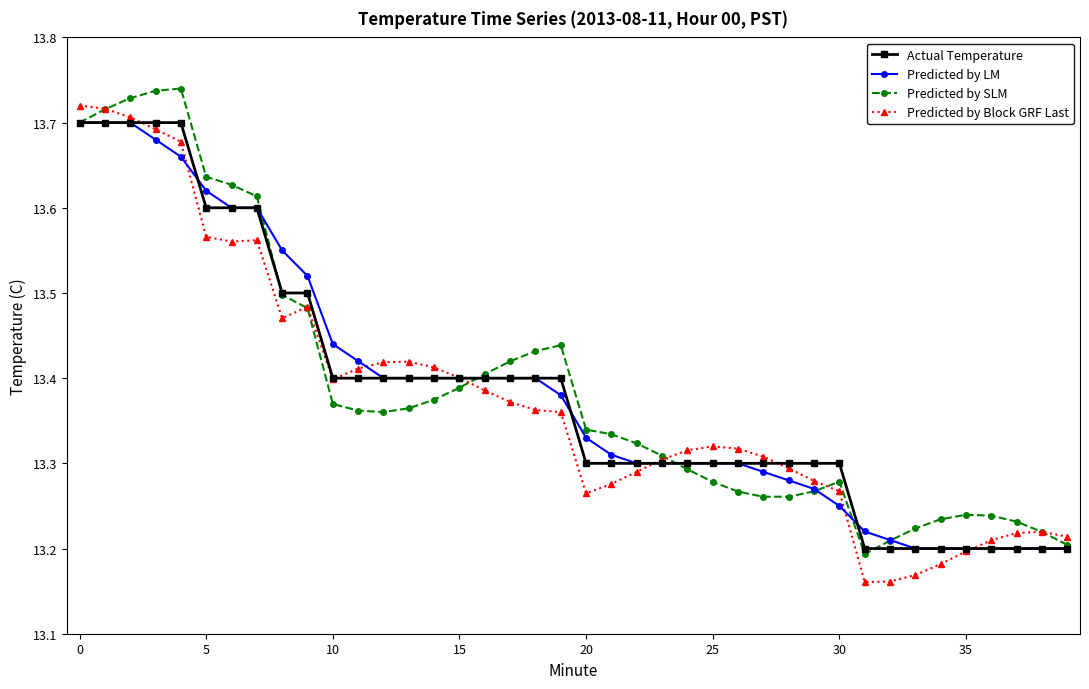

Count the Predicted by Block GRF Last values in the range 13 to 14.

40